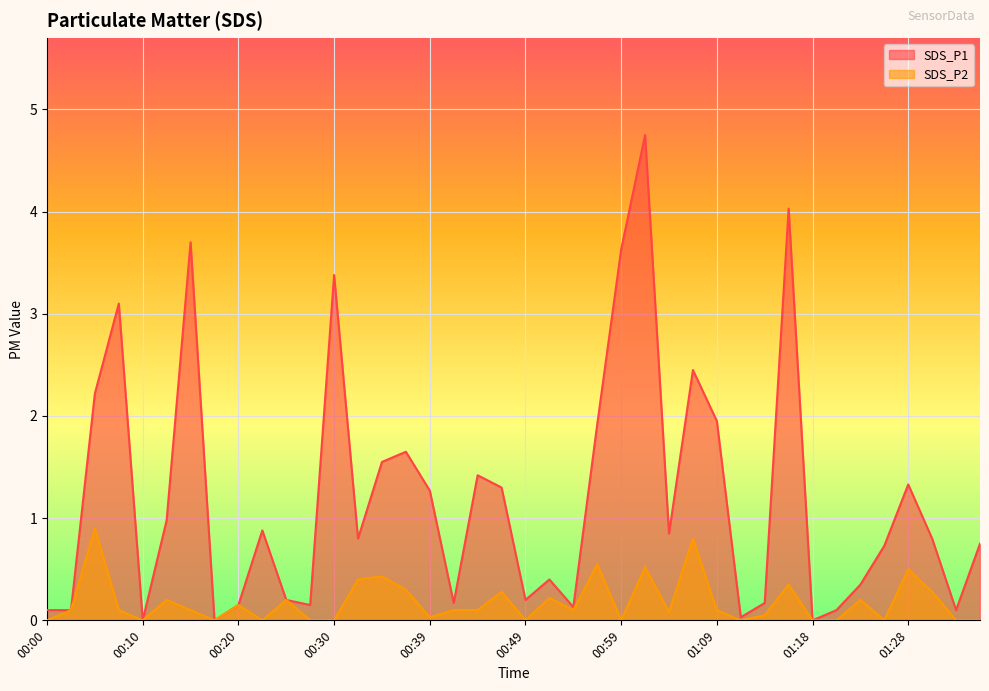

Rank the series by their average value, from highest to lowest.

SDS_P1, SDS_P2